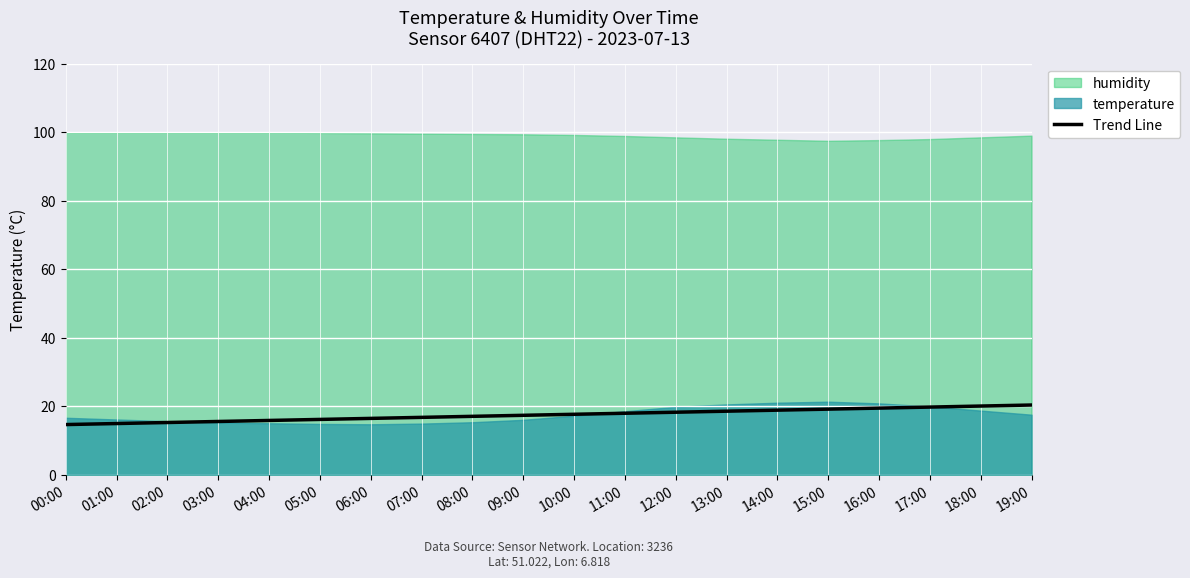

Which series has the largest range (max minus min)?

temperature